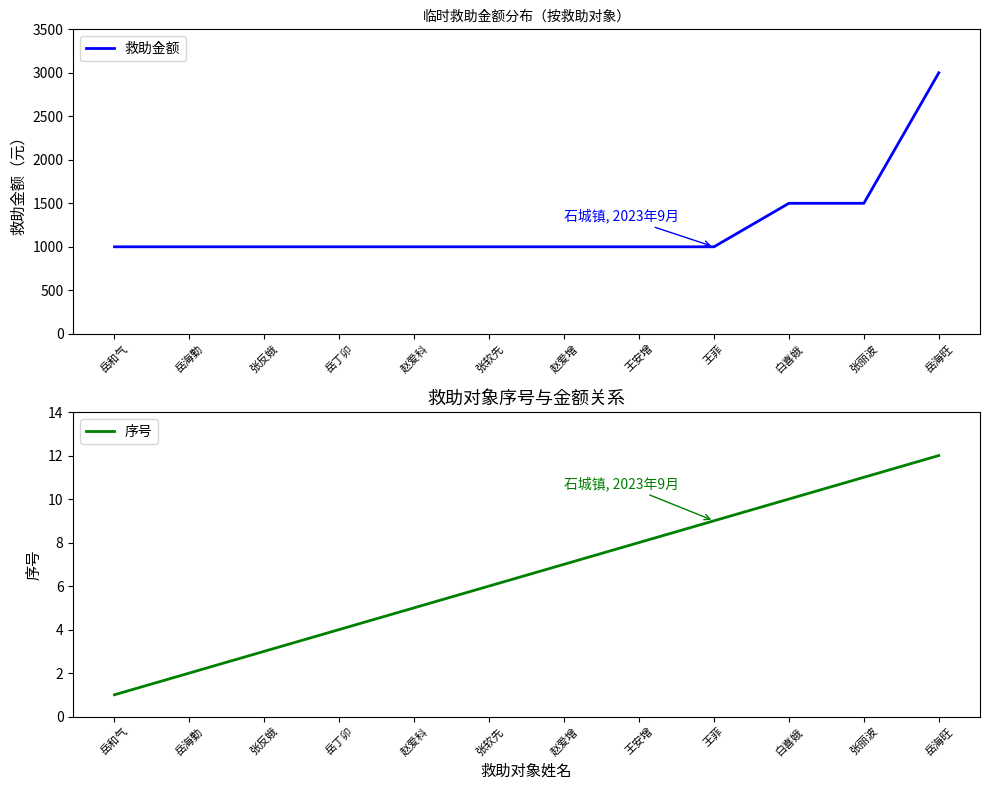

What is the average value of the 救助金额 series?

1250